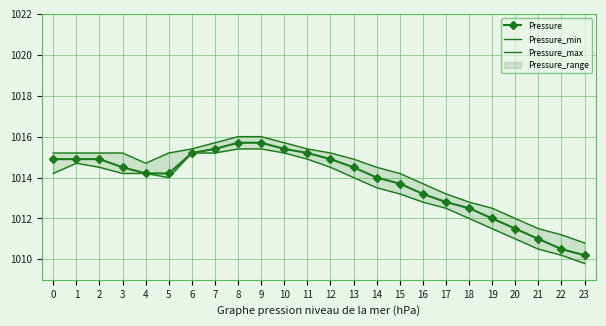

Which has a higher value, 13 or 1?

1